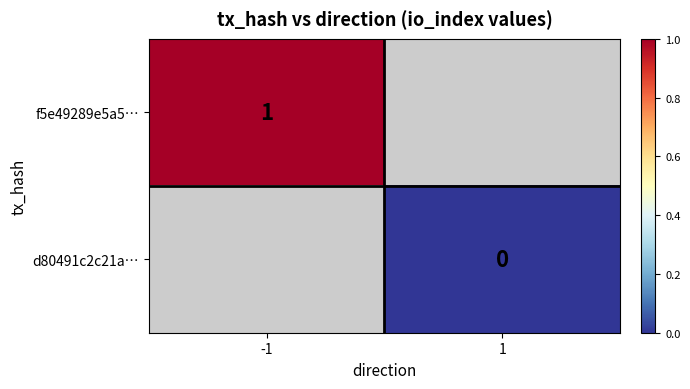

At which category does the chart reach its minimum across all series?

1